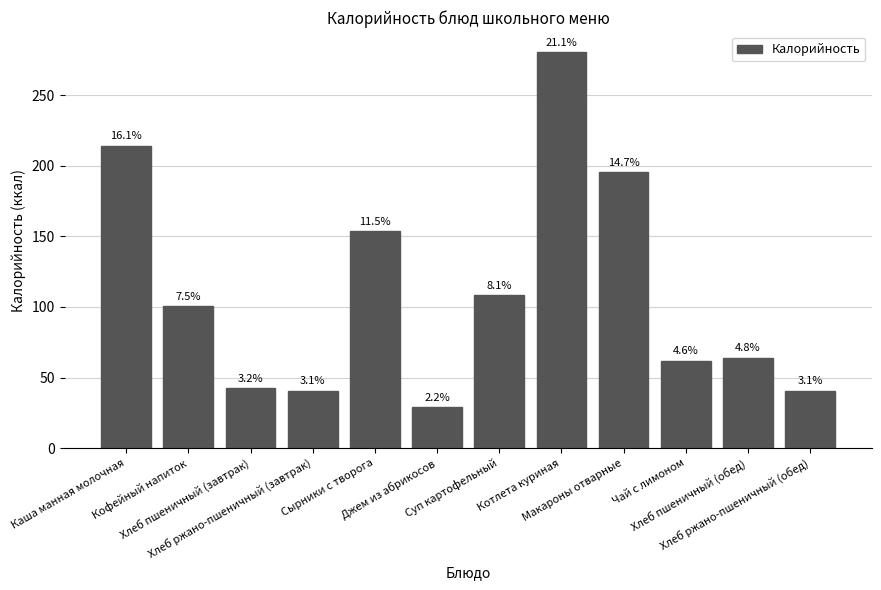

What is the change in value from Кофейный напиток to Котлета куриная?

+180.2